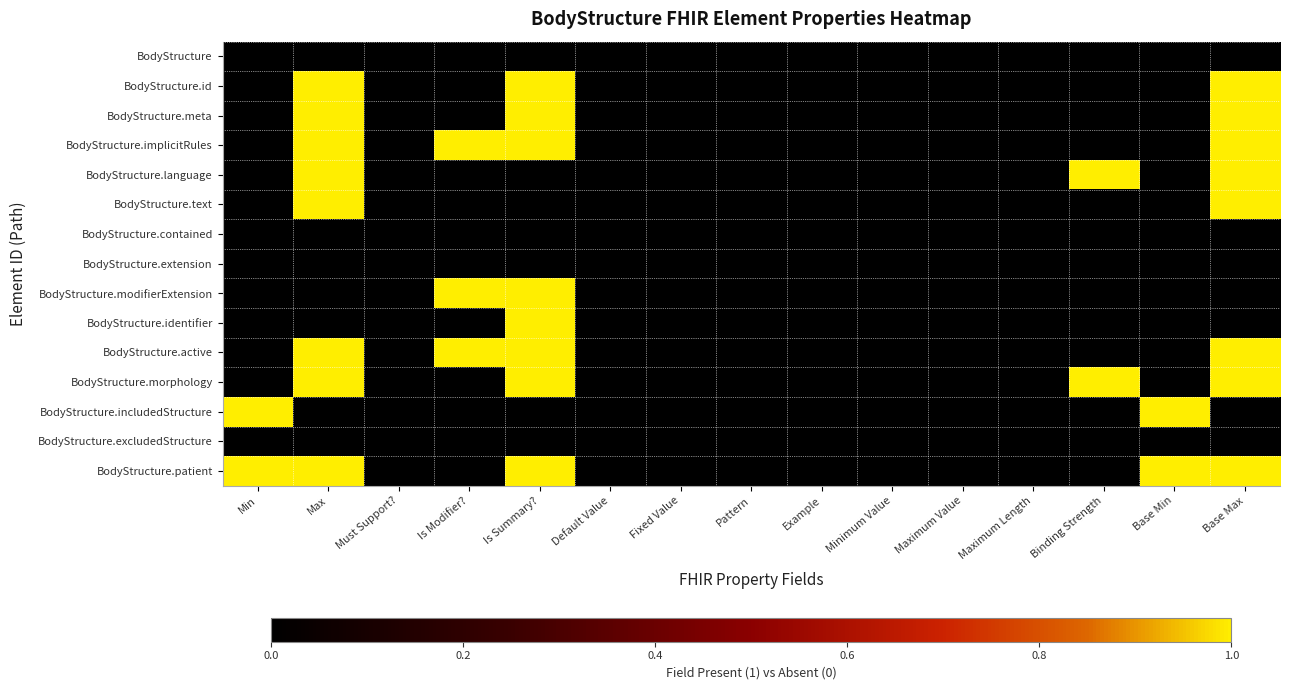

At how many categories does at least one series exceed 0?

7